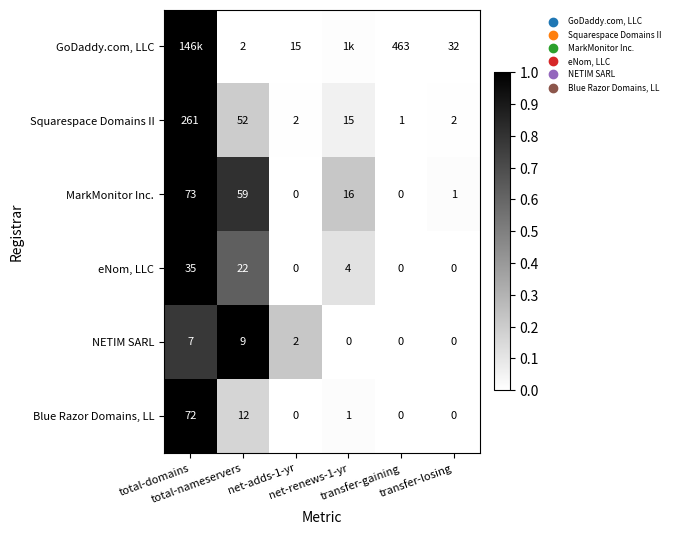

At which category is the sum across all series the highest?

total-domains